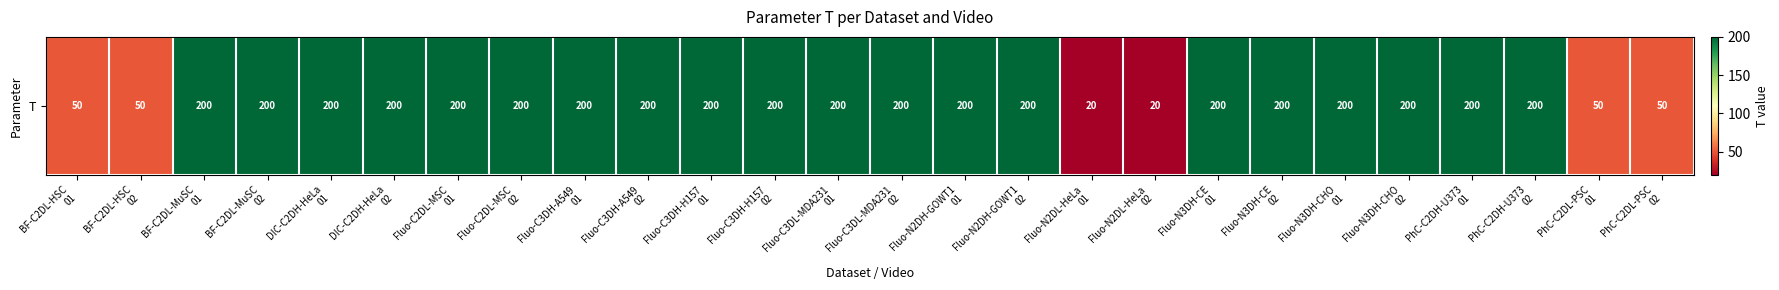

List the labels in order of value, smallest first.

Fluo-N2DL-HeLa
01, Fluo-N2DL-HeLa
02, BF-C2DL-HSC
01, BF-C2DL-HSC
02, PhC-C2DL-PSC
01, PhC-C2DL-PSC
02, BF-C2DL-MuSC
01, BF-C2DL-MuSC
02, DIC-C2DH-HeLa
01, DIC-C2DH-HeLa
02, Fluo-C2DL-MSC
01, Fluo-C2DL-MSC
02, Fluo-C3DH-A549
01, Fluo-C3DH-A549
02, Fluo-C3DH-H157
01, Fluo-C3DH-H157
02, Fluo-C3DL-MDA231
01, Fluo-C3DL-MDA231
02, Fluo-N2DH-GOWT1
01, Fluo-N2DH-GOWT1
02, Fluo-N3DH-CE
01, Fluo-N3DH-CE
02, Fluo-N3DH-CHO
01, Fluo-N3DH-CHO
02, PhC-C2DH-U373
01, PhC-C2DH-U373
02